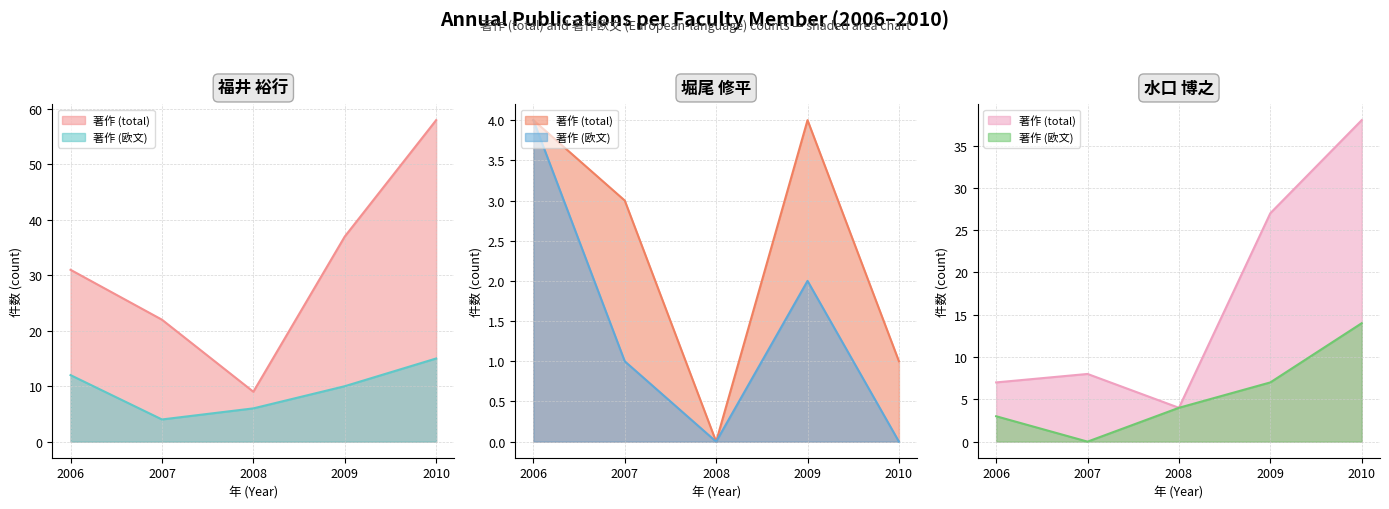

List the series in order of their peak value, lowest first.

堀尾 修平 (著作), 堀尾 修平 (欧文), 水口 博之 (欧文), 福井 裕行 (欧文), 水口 博之 (著作), 福井 裕行 (著作)